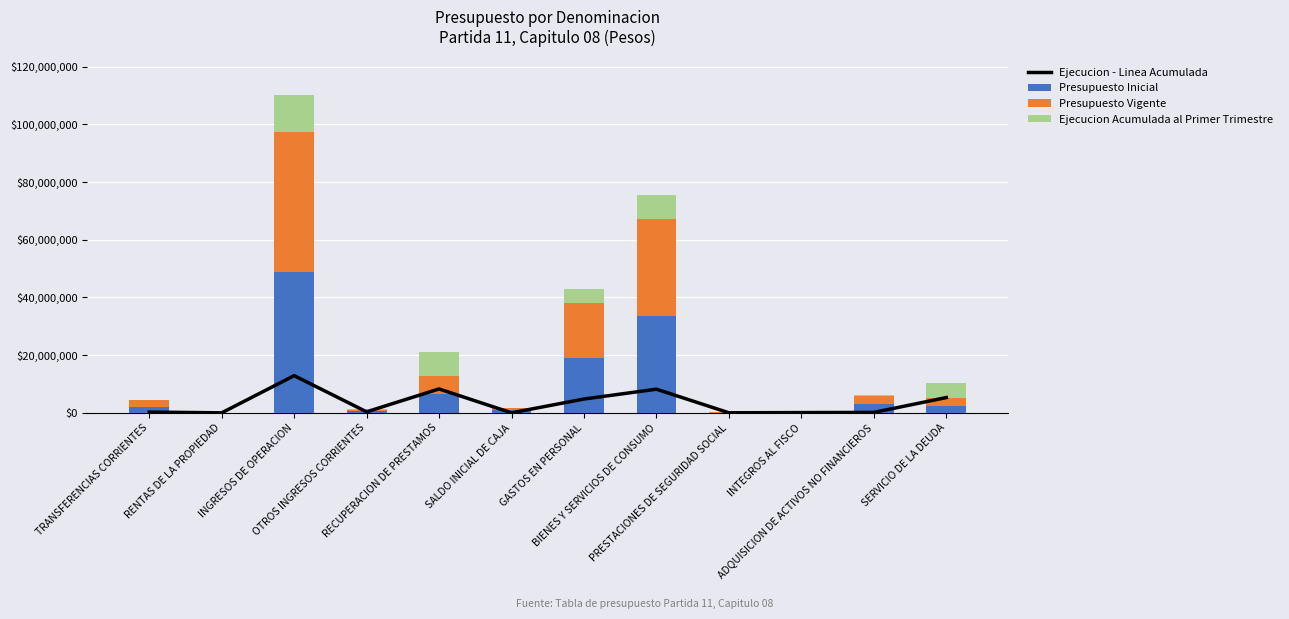

What is the greatest value displayed?

48647954